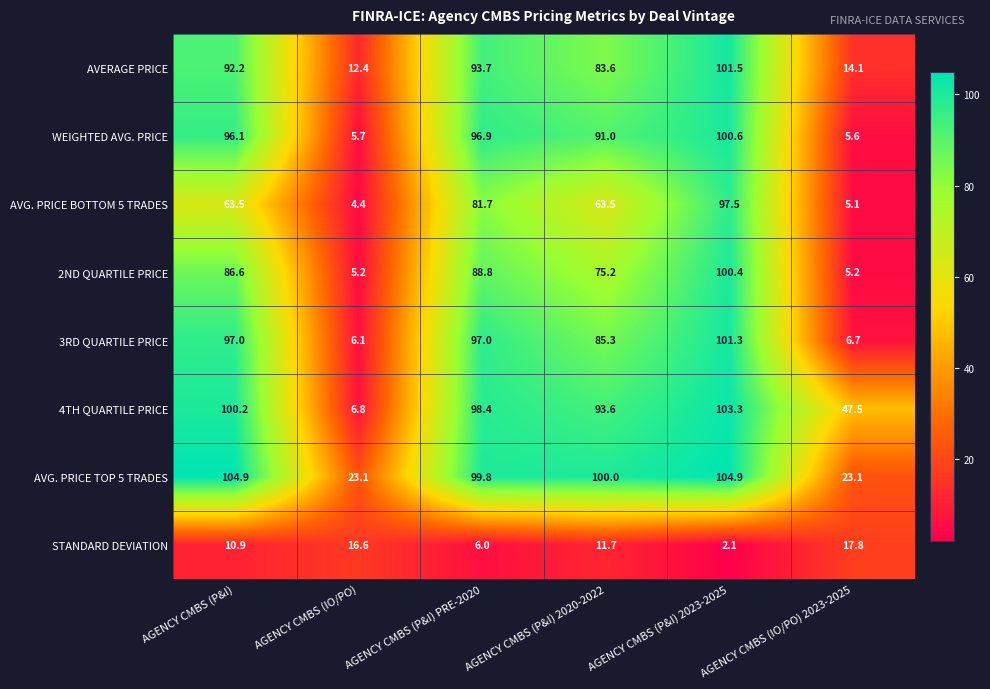

Is it true that WEIGHTED AVG. PRICE equals 5.6 at AGENCY CMBS (IO/PO) 2023-2025?

True